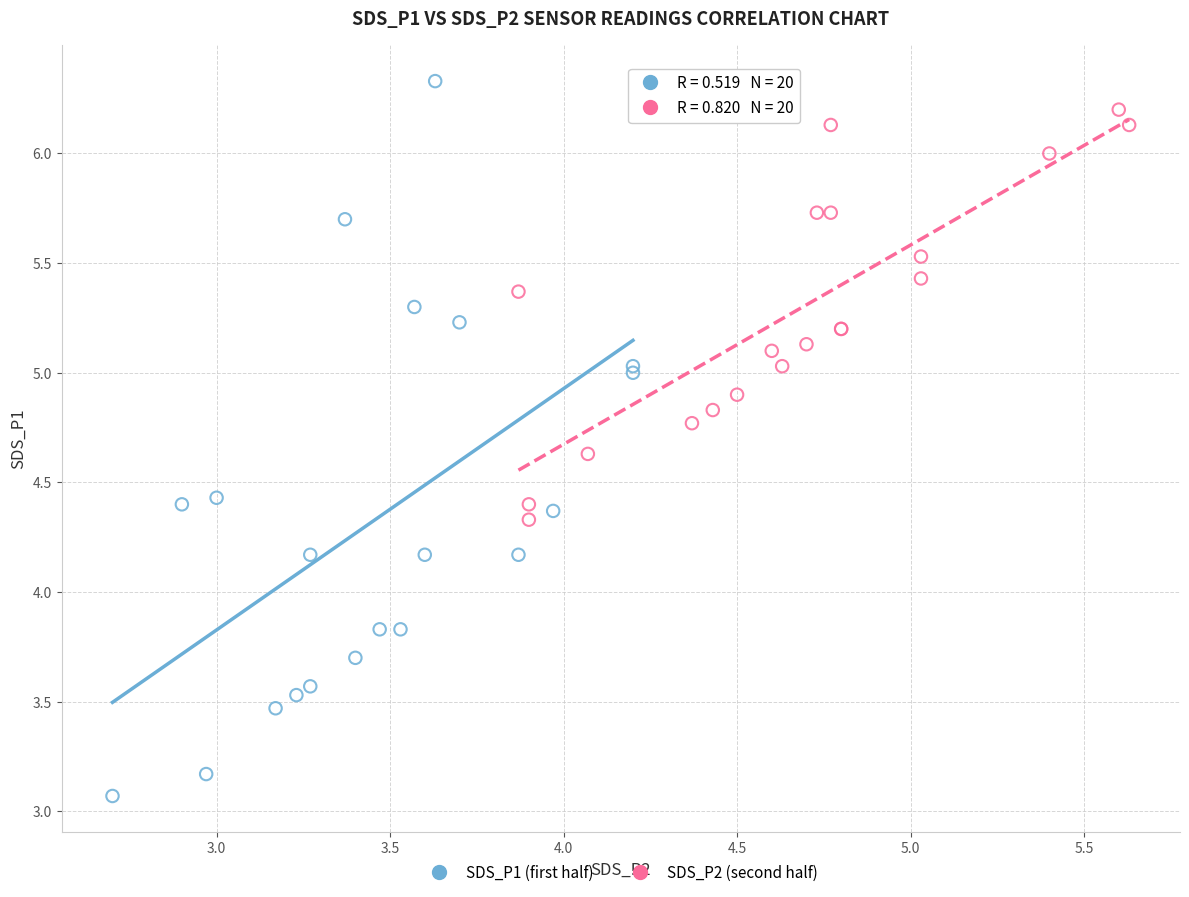

Which series has the widest spread of Y values?

SDS_P1 (first half)